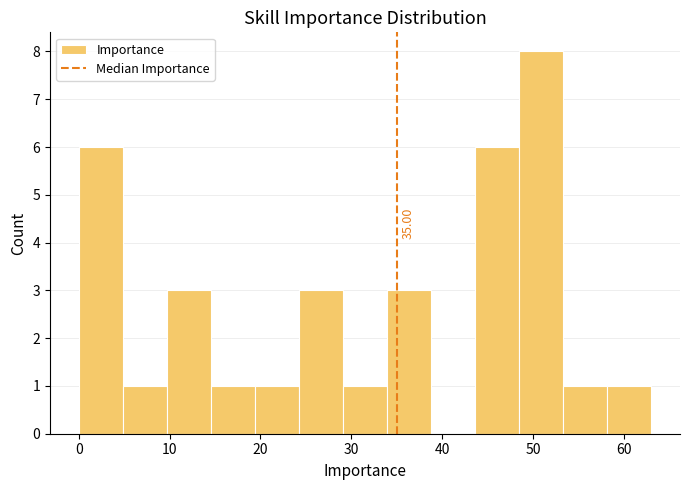

Over which range of the x-axis is the bar tallest?

48 to 53